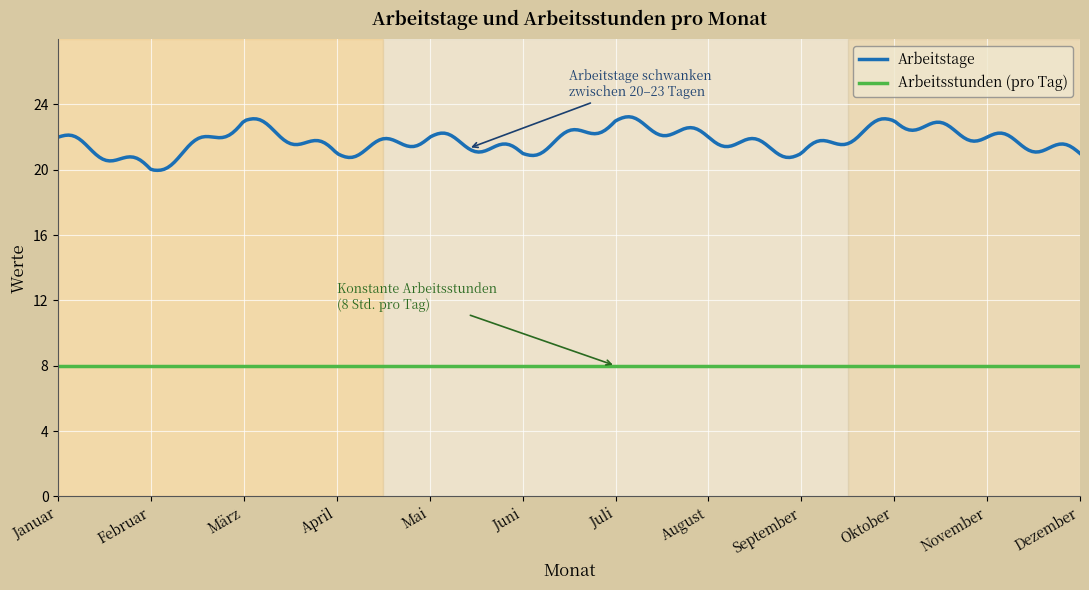

At September, list the series in order from largest to smallest.

Arbeitstage, Arbeitsstunden (pro Tag)